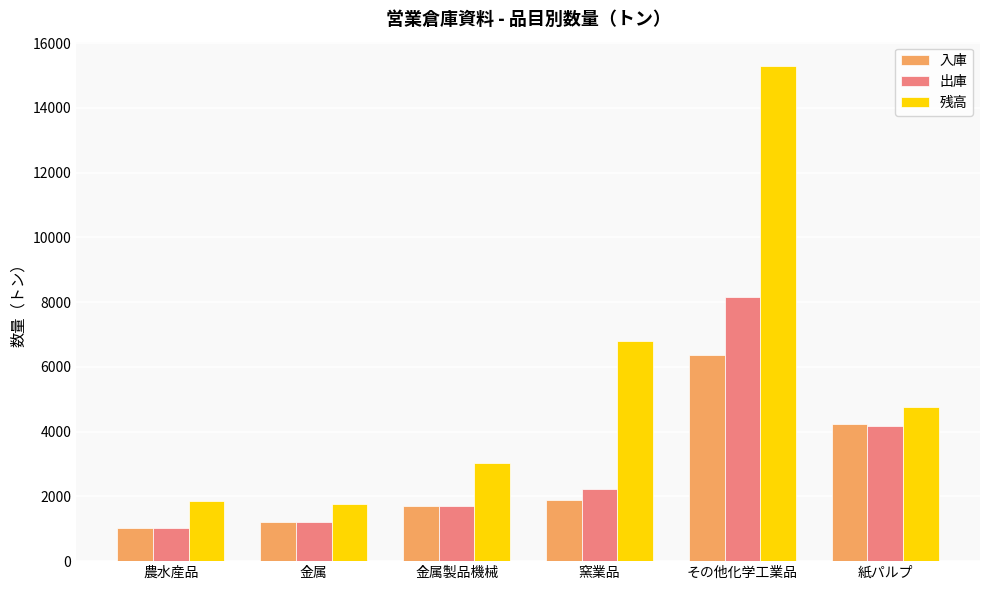

Reading left to right, what are all the values shown in this chart?

入庫: 1038.0	1207.2	1716.0	1892.0	6370.2	4227.0
出庫: 1022.0	1214.5	1716.0	2235.0	8169.1	4185.0
残高: 1851.4	1775.3	3033.0	6786.3	15285.0	4759.0